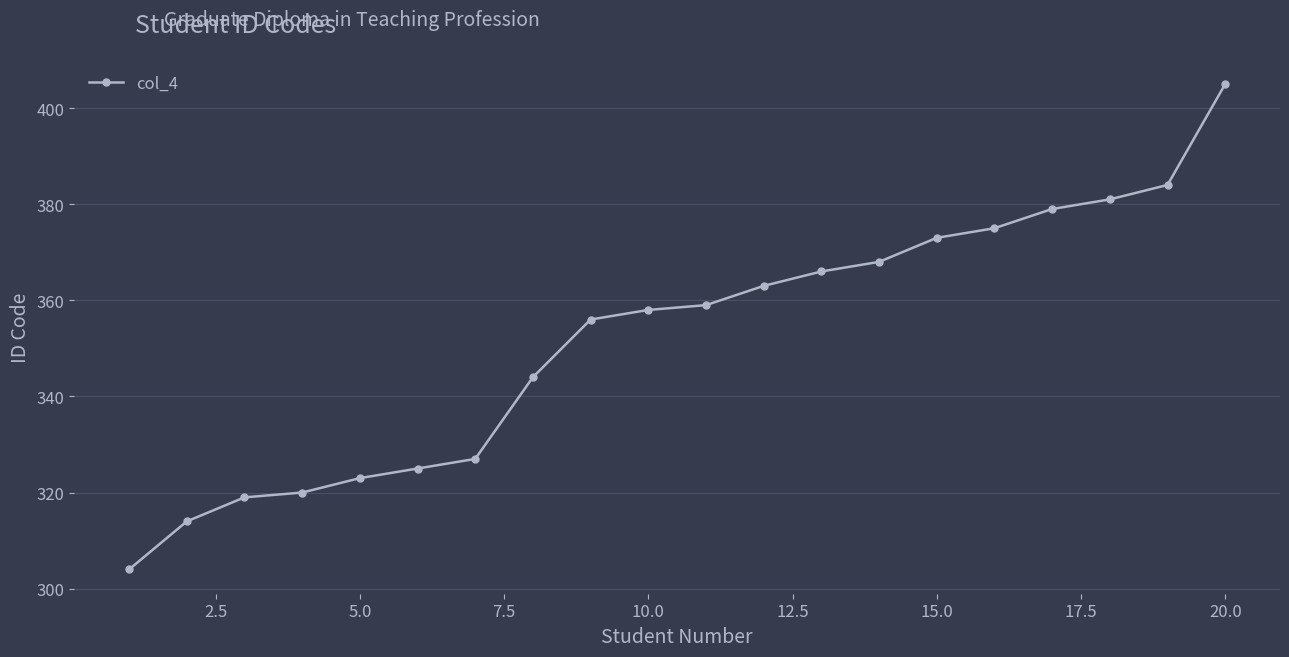

How many data points are less than 359?

10